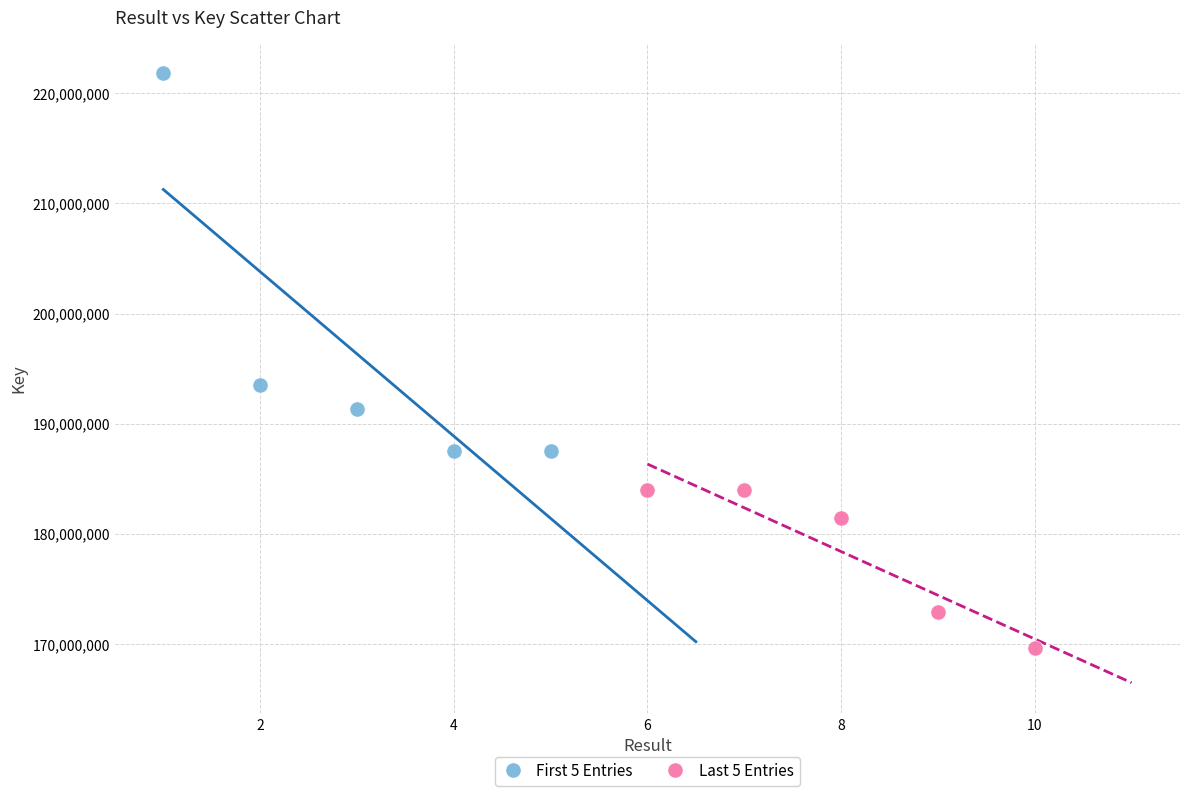

Which series has the widest spread of Y values?

First 5 Entries